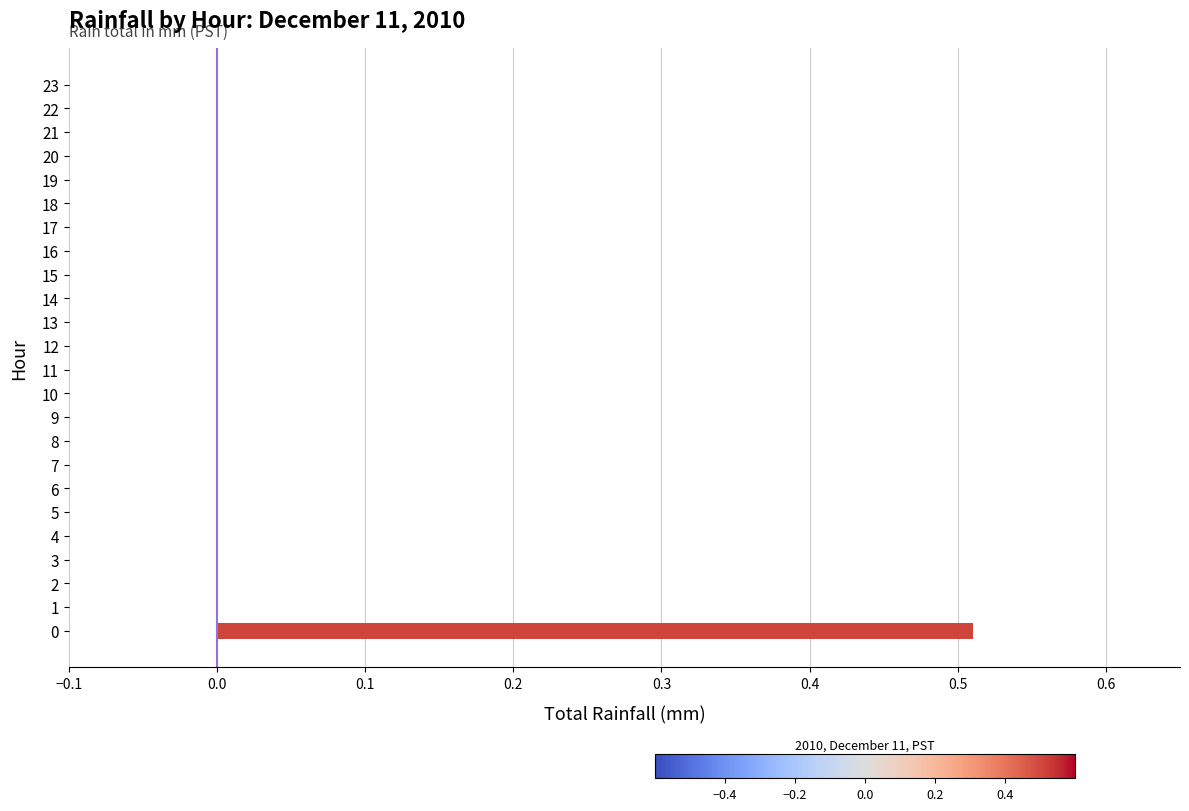

True or false: the data shows 0.0 at 18.

True